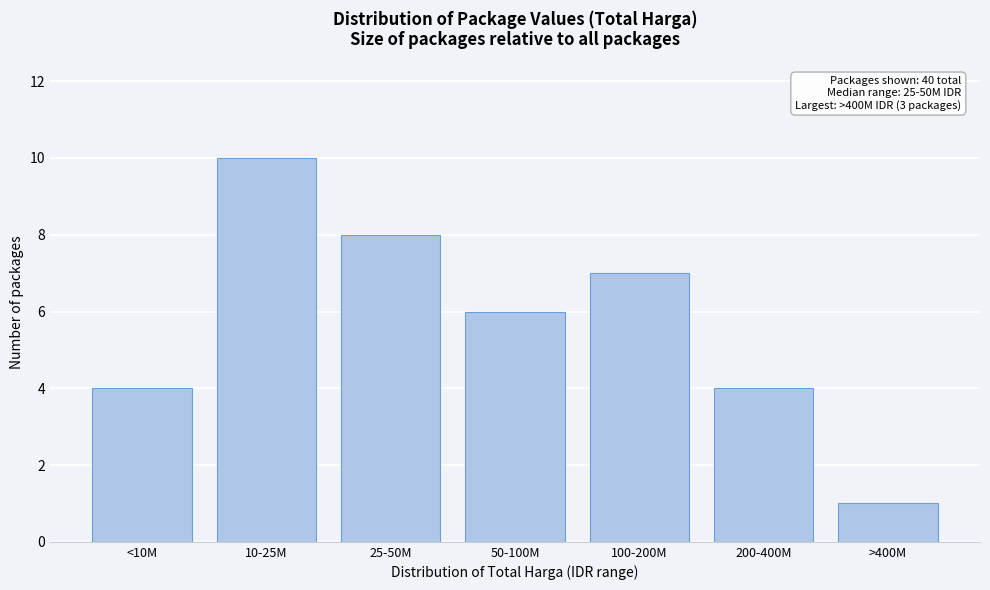

Reading right to left, what are all the values shown in this chart?

1	4	7	6	8	10	4